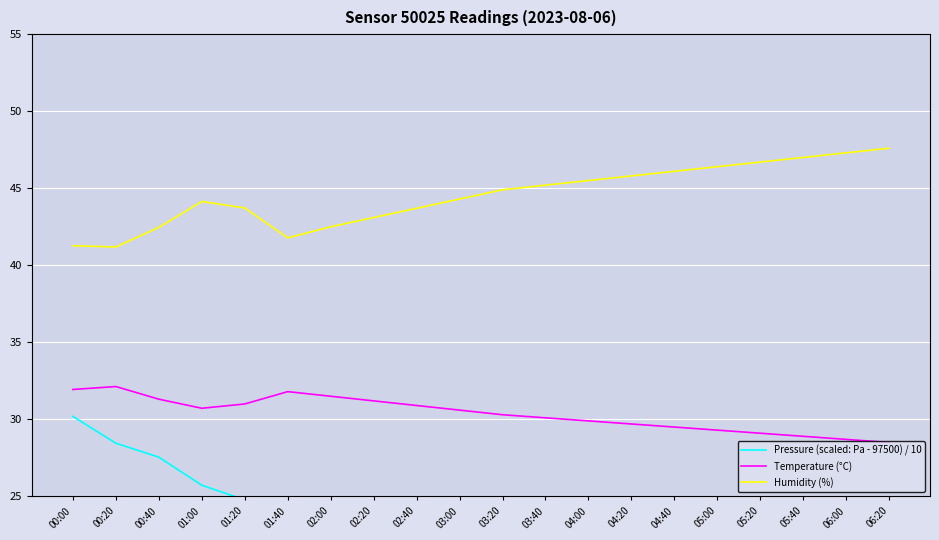

How many values in the Pressure (scaled: Pa - 97500) / 10 series are below 16?

10